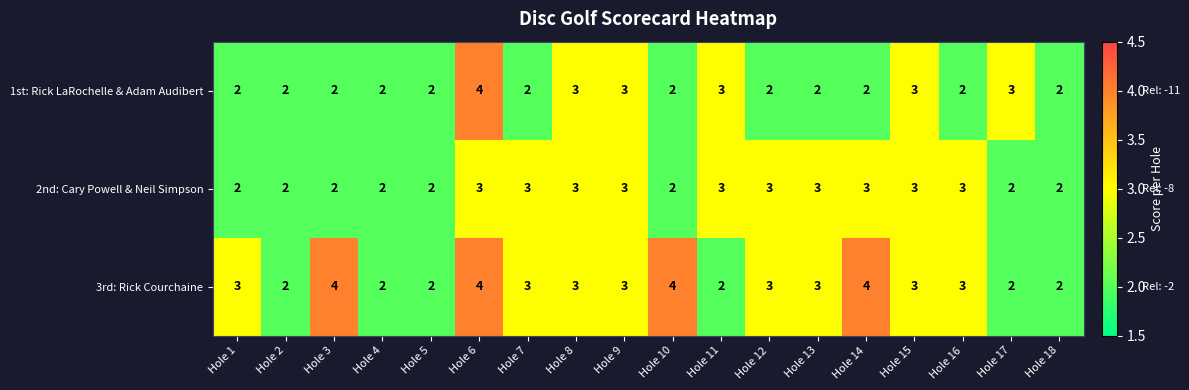

What value does the 2nd: Cary Powell & Neil Simpson series have at Hole 13?

3